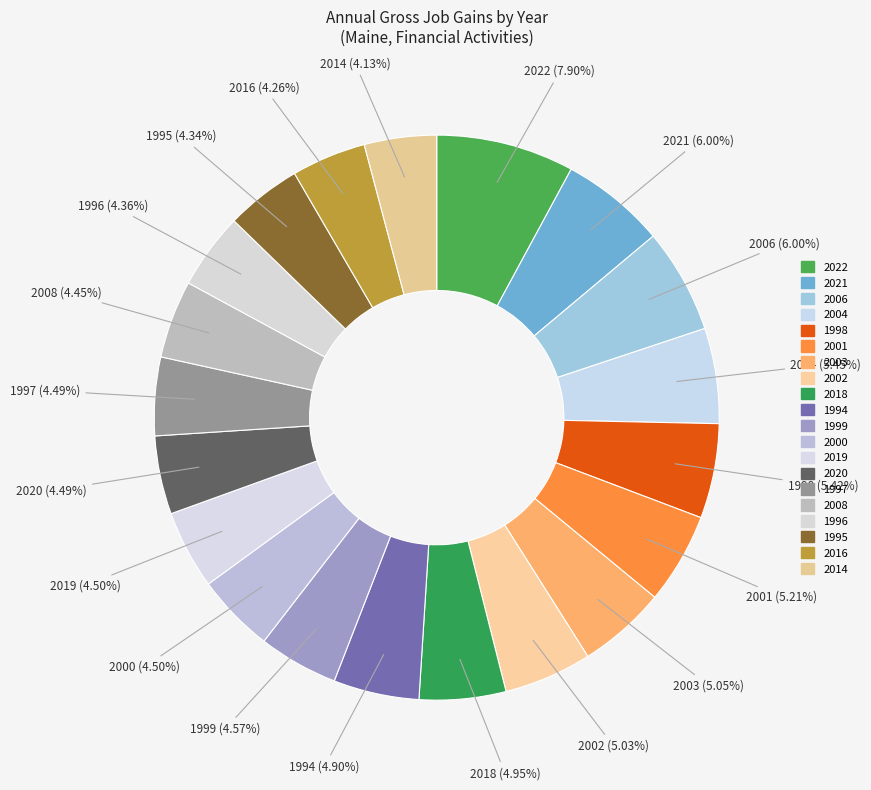

How many slices are in this pie chart?

20